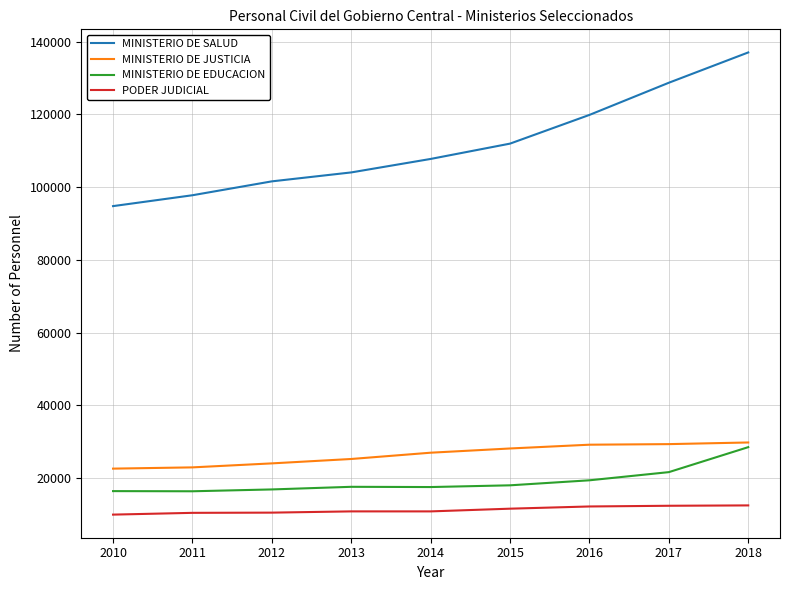

Which series has the largest total across all categories?

MINISTERIO DE SALUD